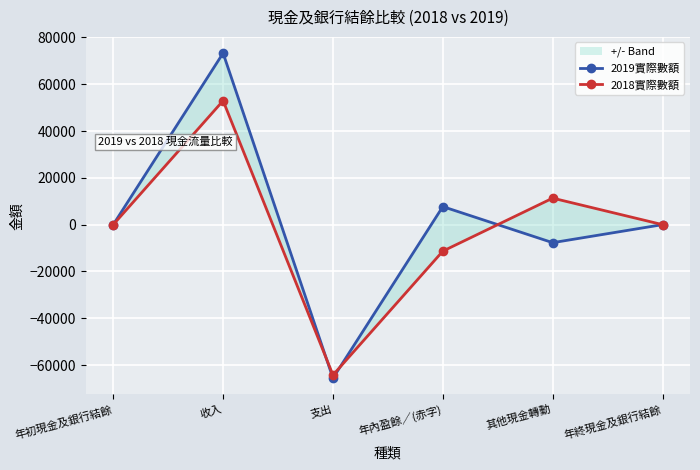

What is the difference between the maximum and minimum values in the 2019實際數額 series?

138866